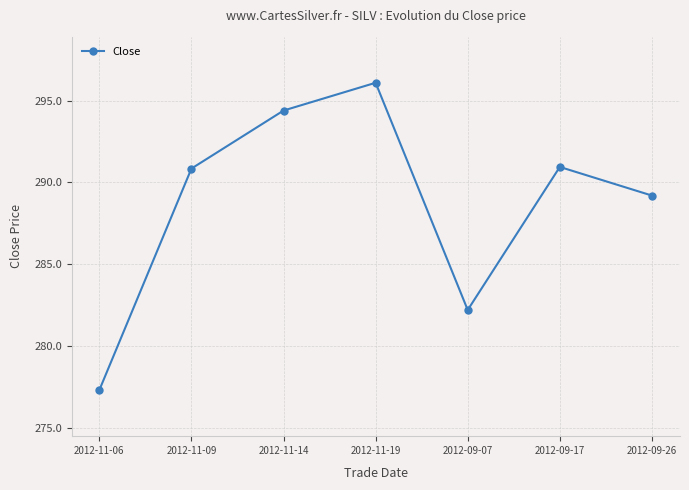

What is the difference between the second highest and minimum values?

17.1